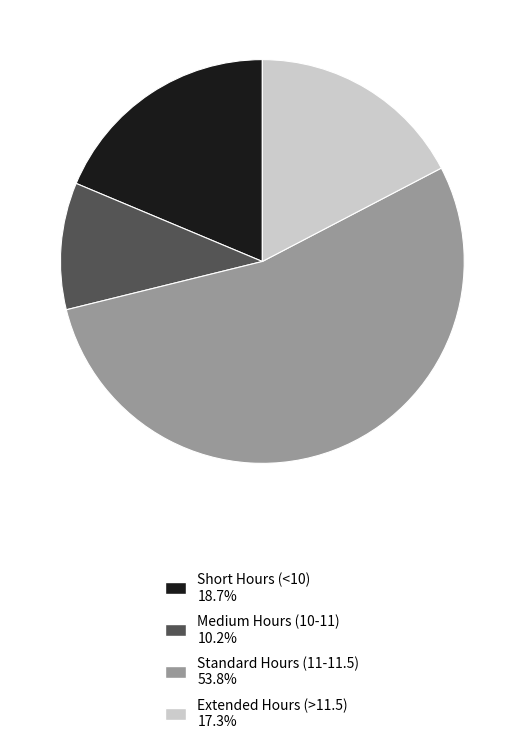

Does any single category account for the majority?

Yes